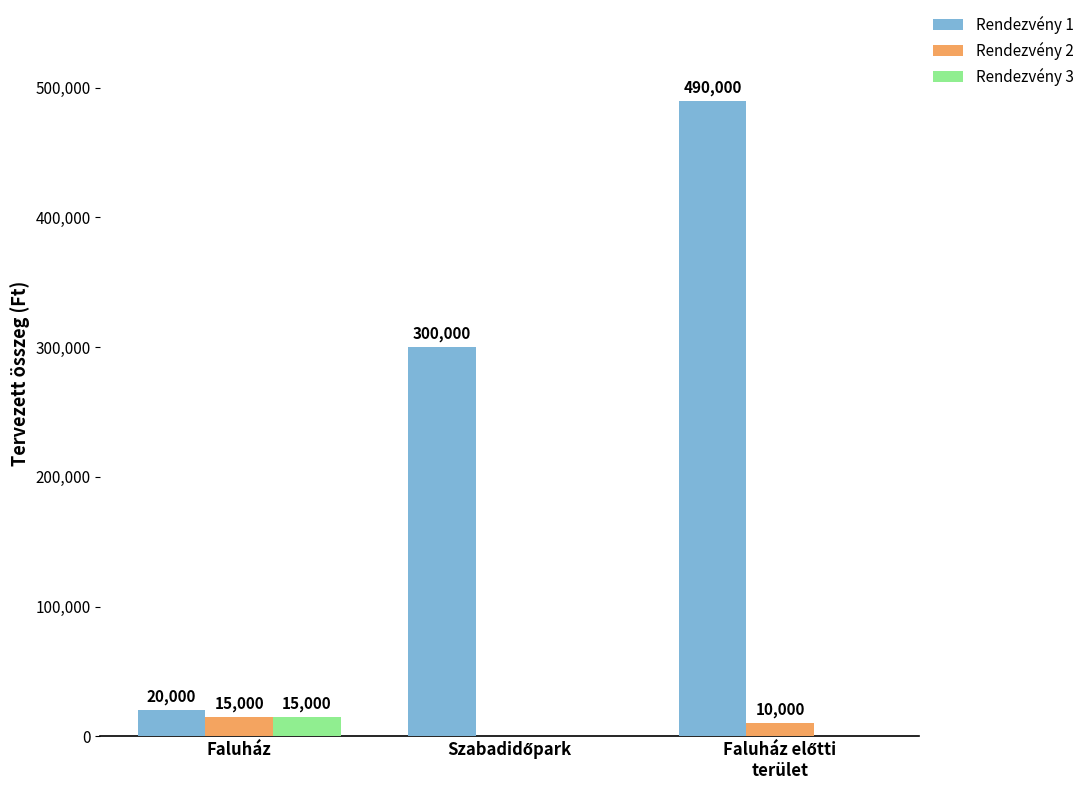

What is the average value of the Rendezvény 3 series?

5000